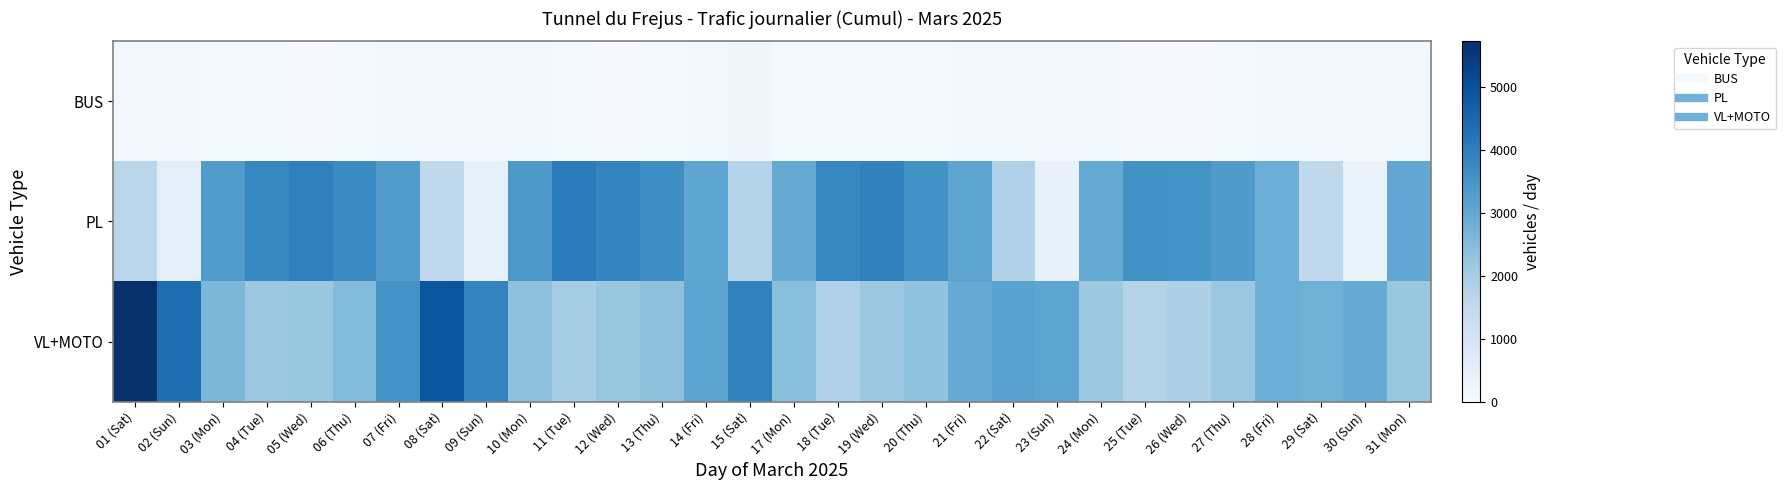

Which series has the largest range (max minus min)?

VL+MOTO